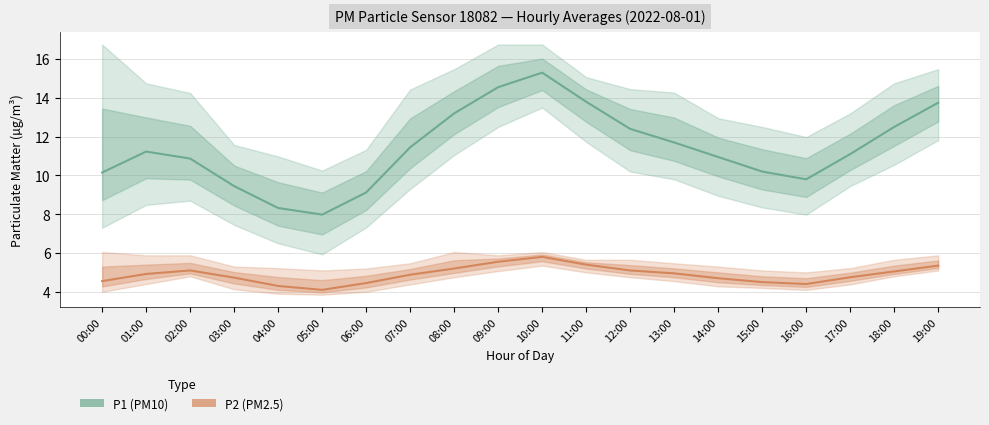

At which category is the sum across all series the highest?

10:00